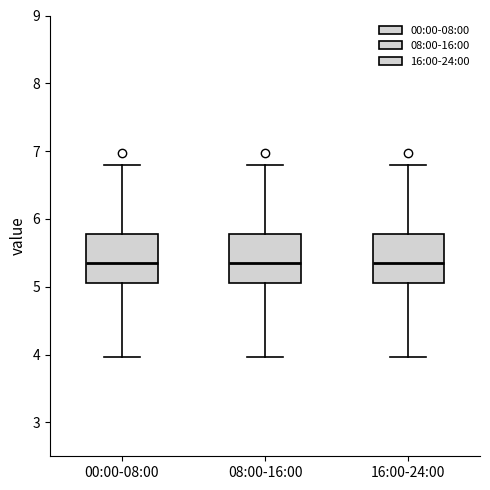

Reading left to right, read every box against the y-axis: the position of its median line, the range the box covers, and the ends of its whiskers. The values are not printed on the chart, so give them approximately, as read against the axis.

00:00-08:00: median 5.4, box 5.1 to 5.8, whiskers 4.0 to 6.8
08:00-16:00: median 5.4, box 5.1 to 5.8, whiskers 4.0 to 6.8
16:00-24:00: median 5.4, box 5.1 to 5.8, whiskers 4.0 to 6.8